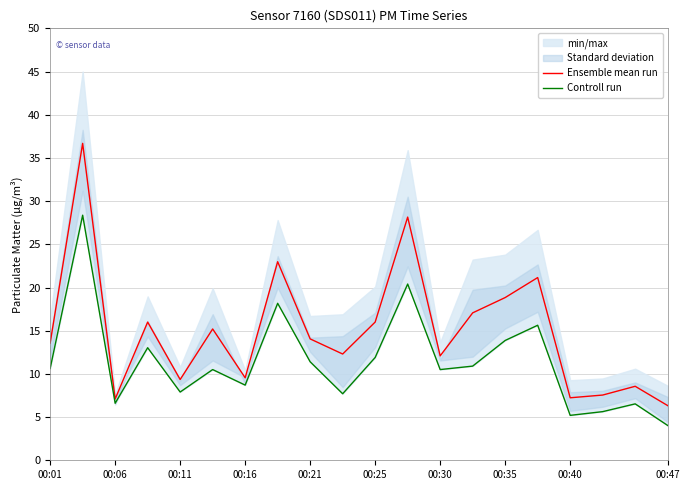

The value of Ensemble mean run at 00:01 is 13.6. True or false?

True